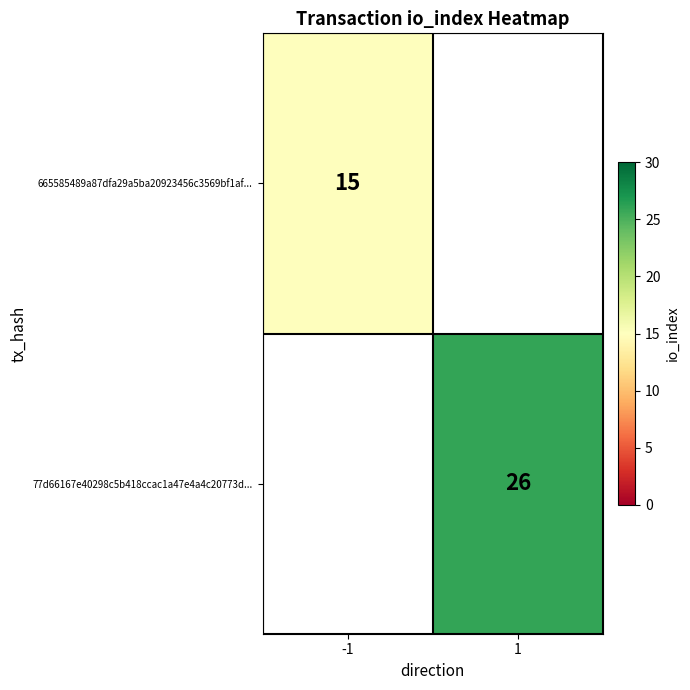

Is it true that 77d66167e40298c5b418ccac1a47e4a4c20773d... equals 26 at 1?

True